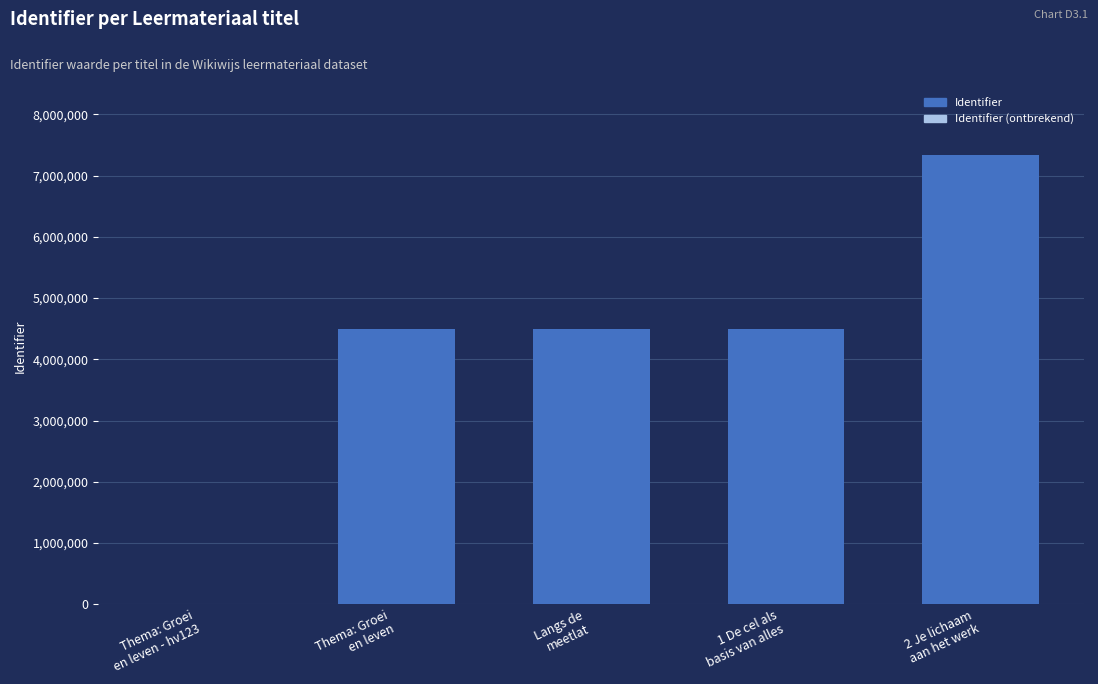

What is the greatest value displayed?

7329339